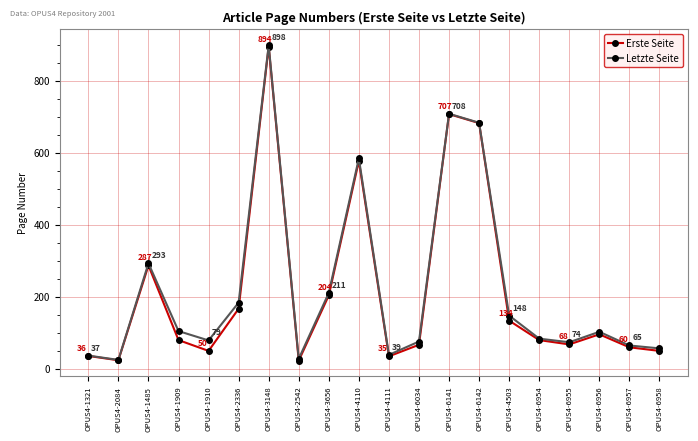

What is the smallest value displayed?

23